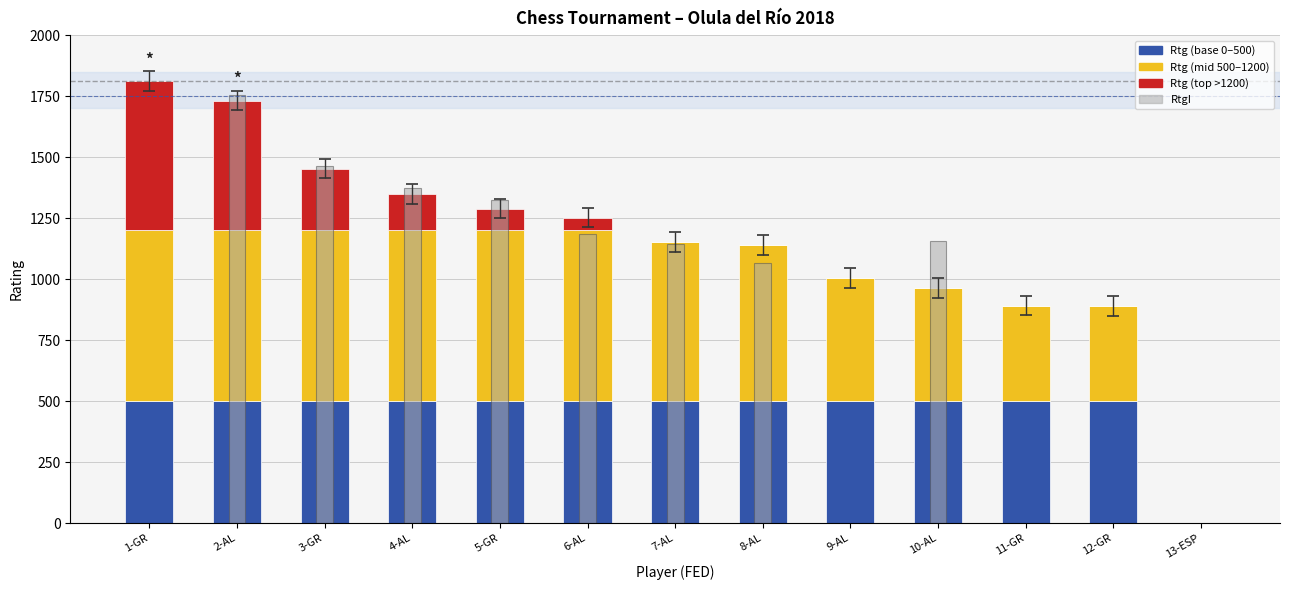

What is the spread (max minus min) of values at 6-AL?

1131.0